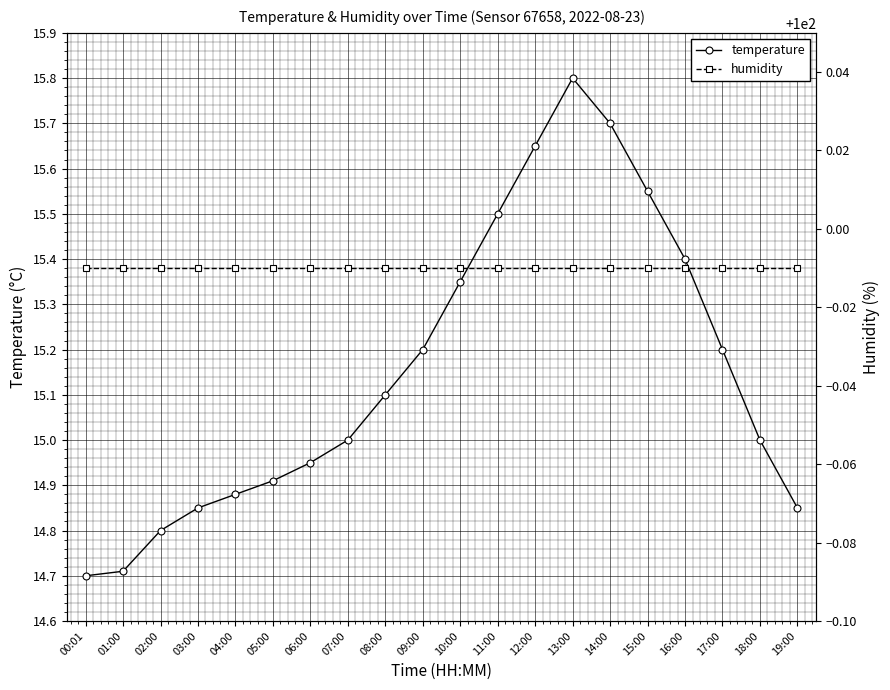

Read the humidity value at 02:00.

100.0